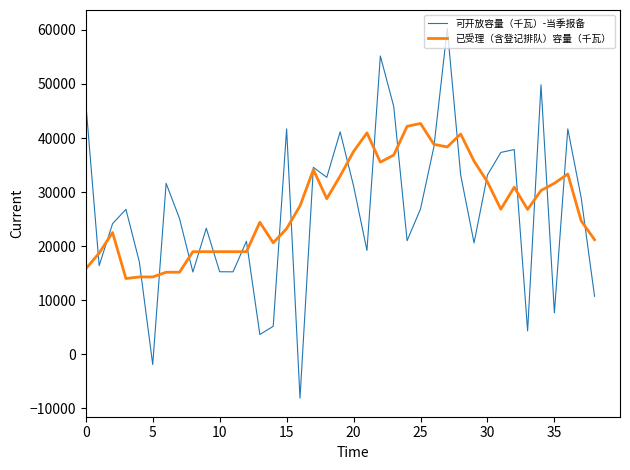

What is the minimum value for 已受理（含登记排队）容量（千瓦）?

14028.6